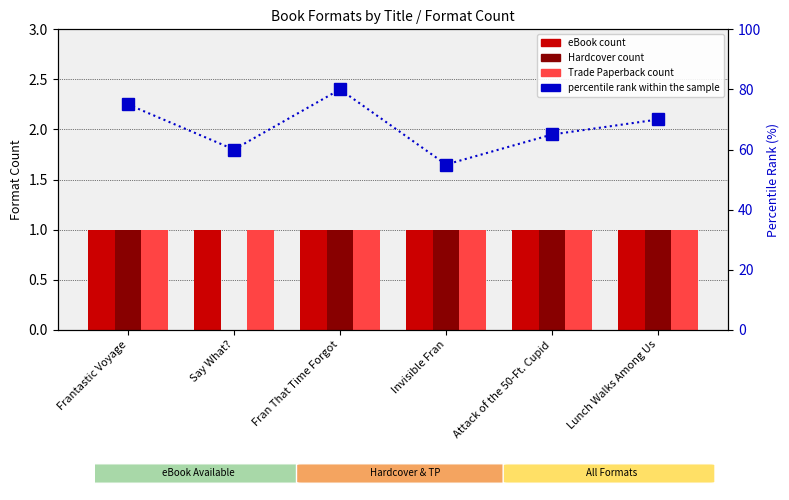

Is it true that Hardcover equals 1 at Attack of the 50-Ft. Cupid?

True